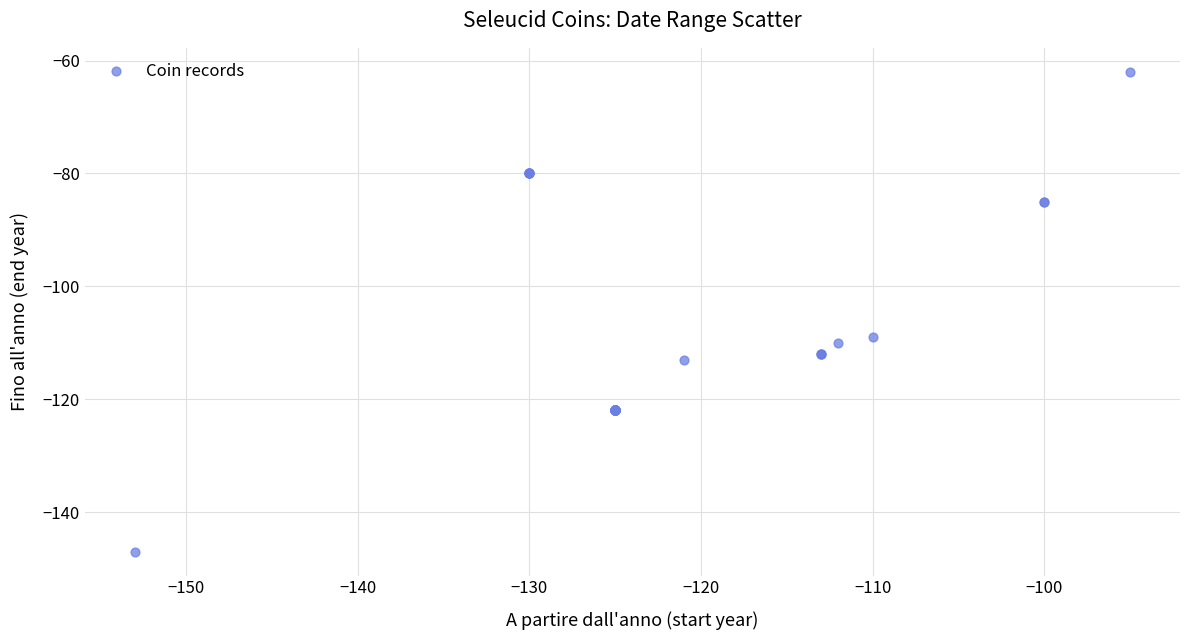

What Y value in the scatter plot is closest to -104?

-109